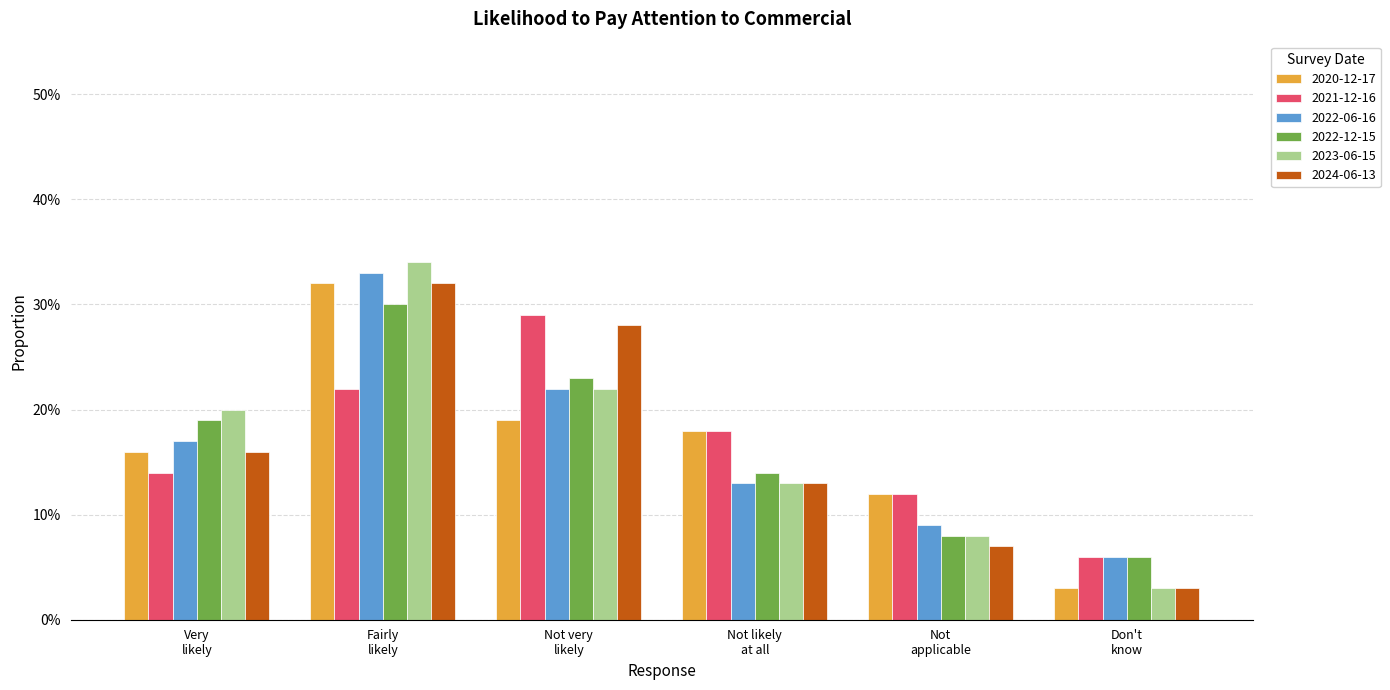

What is the difference between the maximum and minimum values in the 2024-06-13 series?

0.3